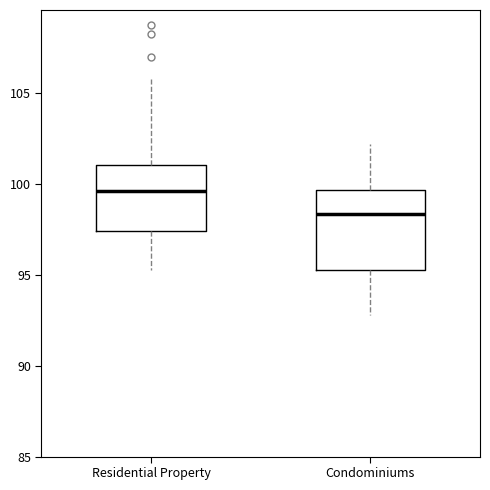

Reading left to right, transcribe this box plot: for each box, give where its median line is, the range the box spans, and where its two whiskers end, as read against the y-axis. The values are not printed on the chart, so give them approximately, as read against the axis.

Residential Property: median 99.5, box 97.5 to 101.0, whiskers 95.5 to 105.5
Condominiums: median 98.5, box 95.5 to 99.5, whiskers 93.0 to 102.0